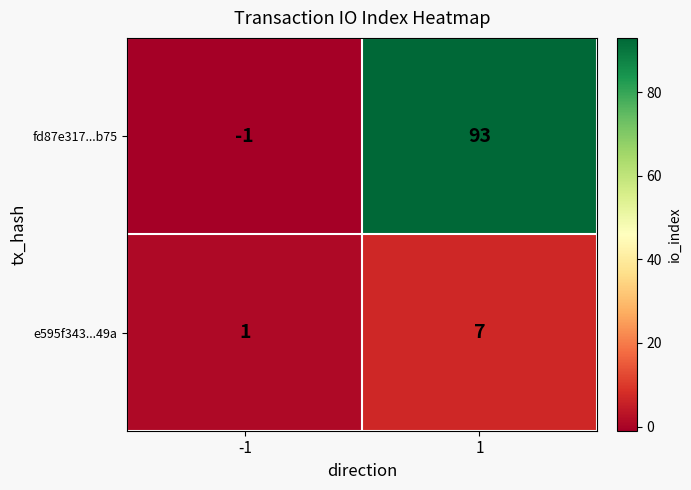

Rank the series by their average value, from highest to lowest.

fd87e317...b75, e595f343...49a